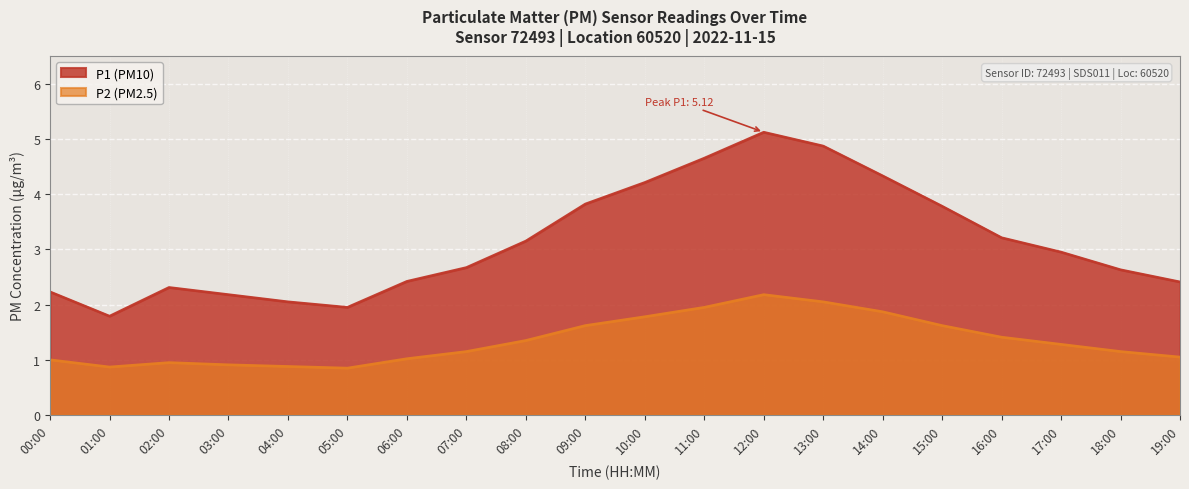

True or false: P1 has a value of 0.4 at 04:00.

False